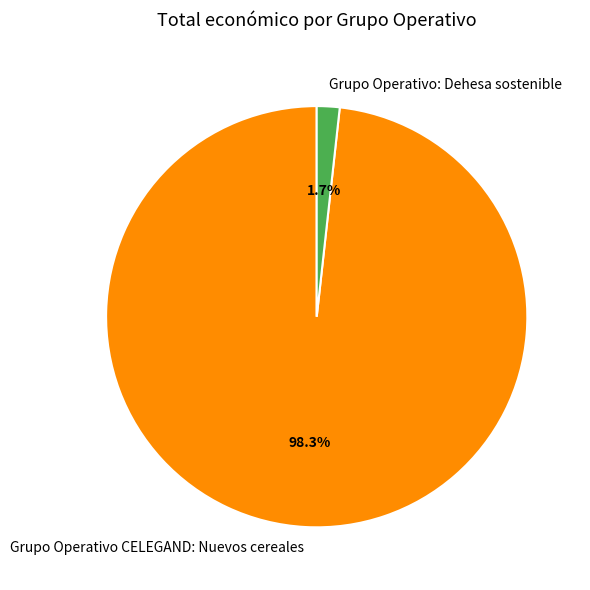

To the nearest percent, what is the average slice percentage?

50%